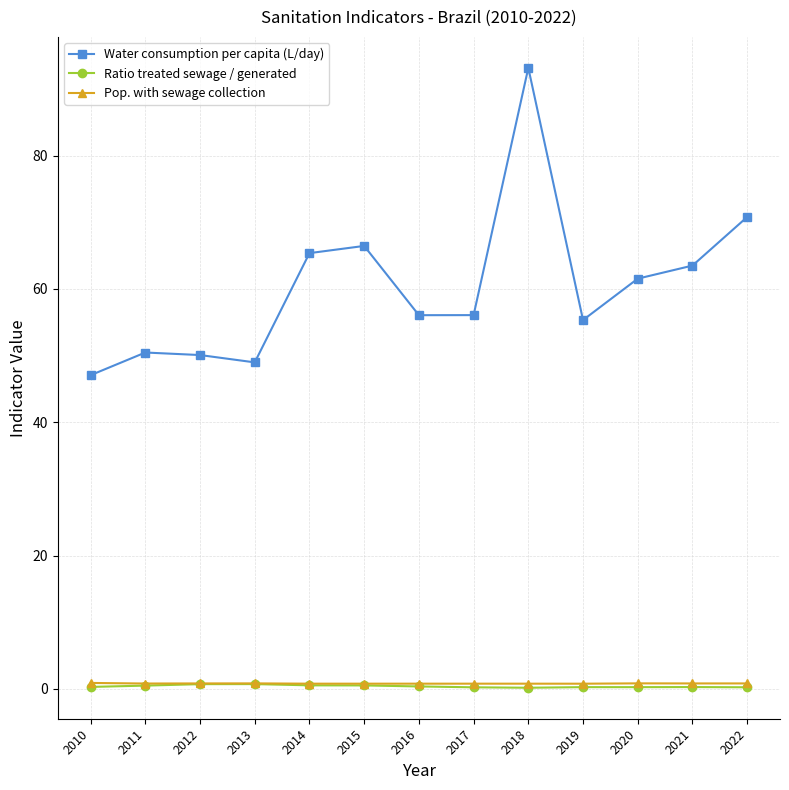

What is the lowest value of the Pop. with sewage collection series?

0.8